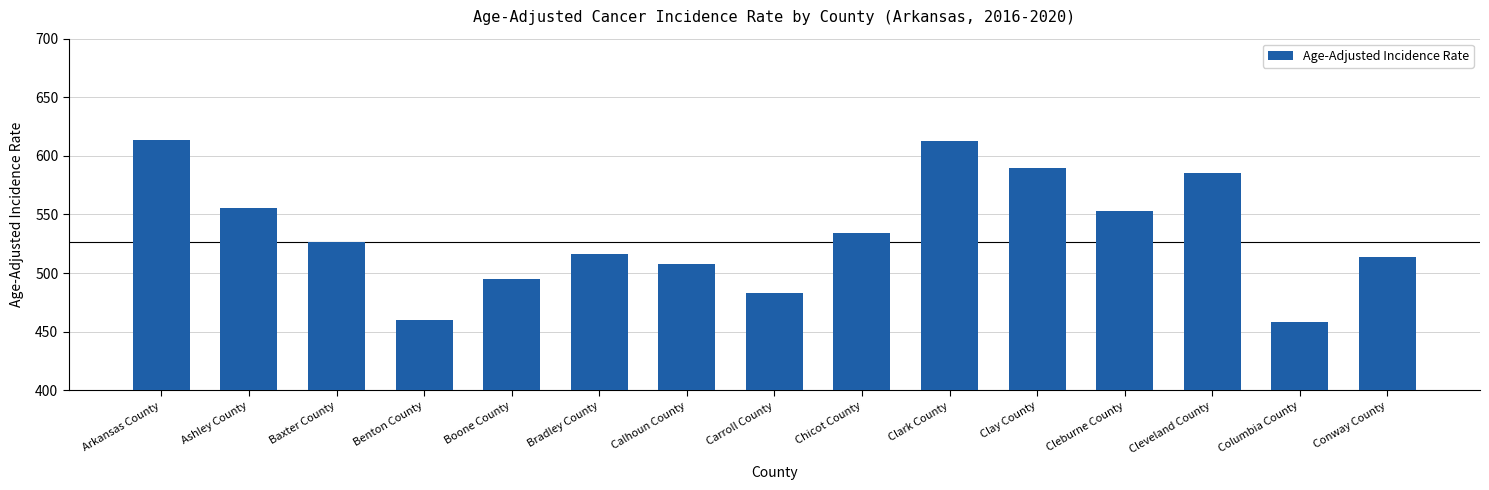

What is the minimum value shown in the chart?

457.9